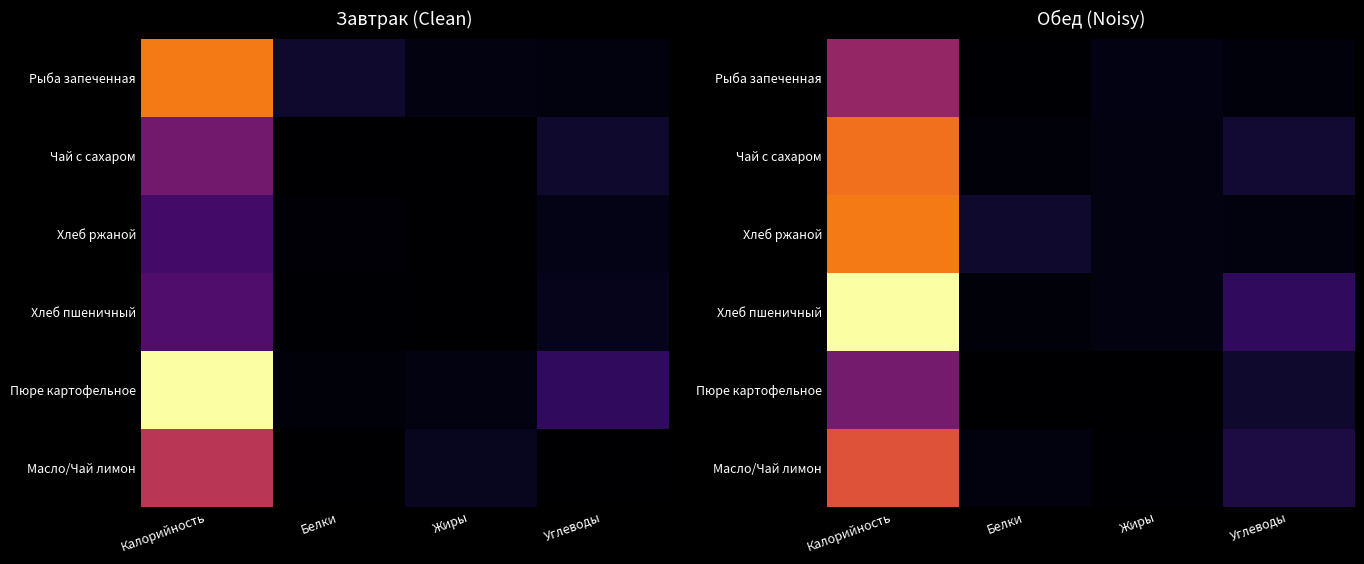

At which category is the sum across all series the highest?

Калорийность